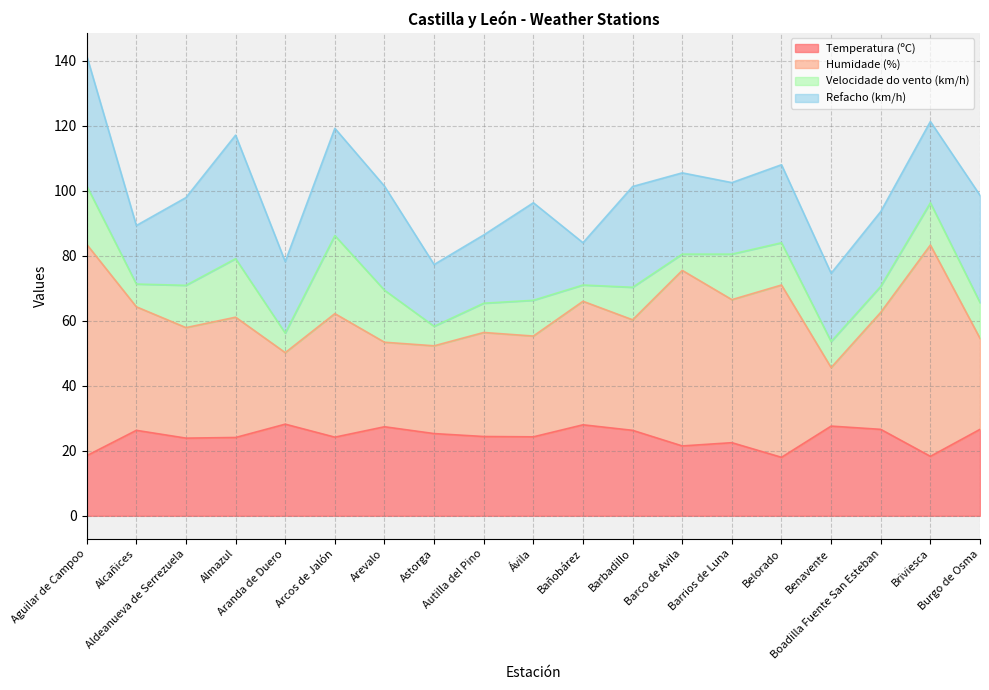

The Temperatura (ºC) series shows 5.1 at Aldeanueva de Serrezuela. True or false?

False